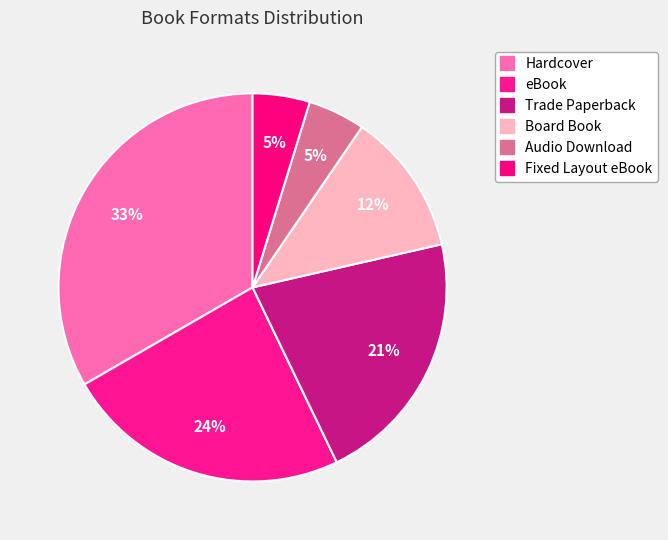

How many segments does this pie chart have?

6